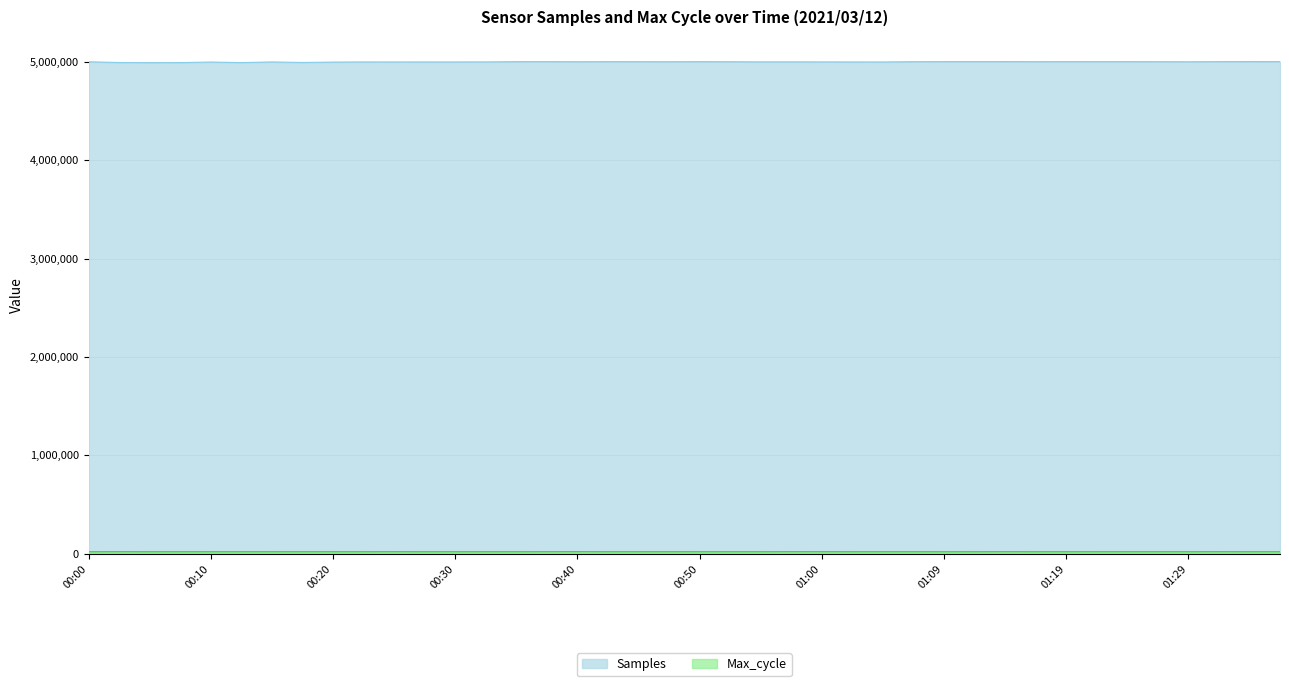

Rank the series by their maximum value, from lowest to highest.

Max_cycle, Samples